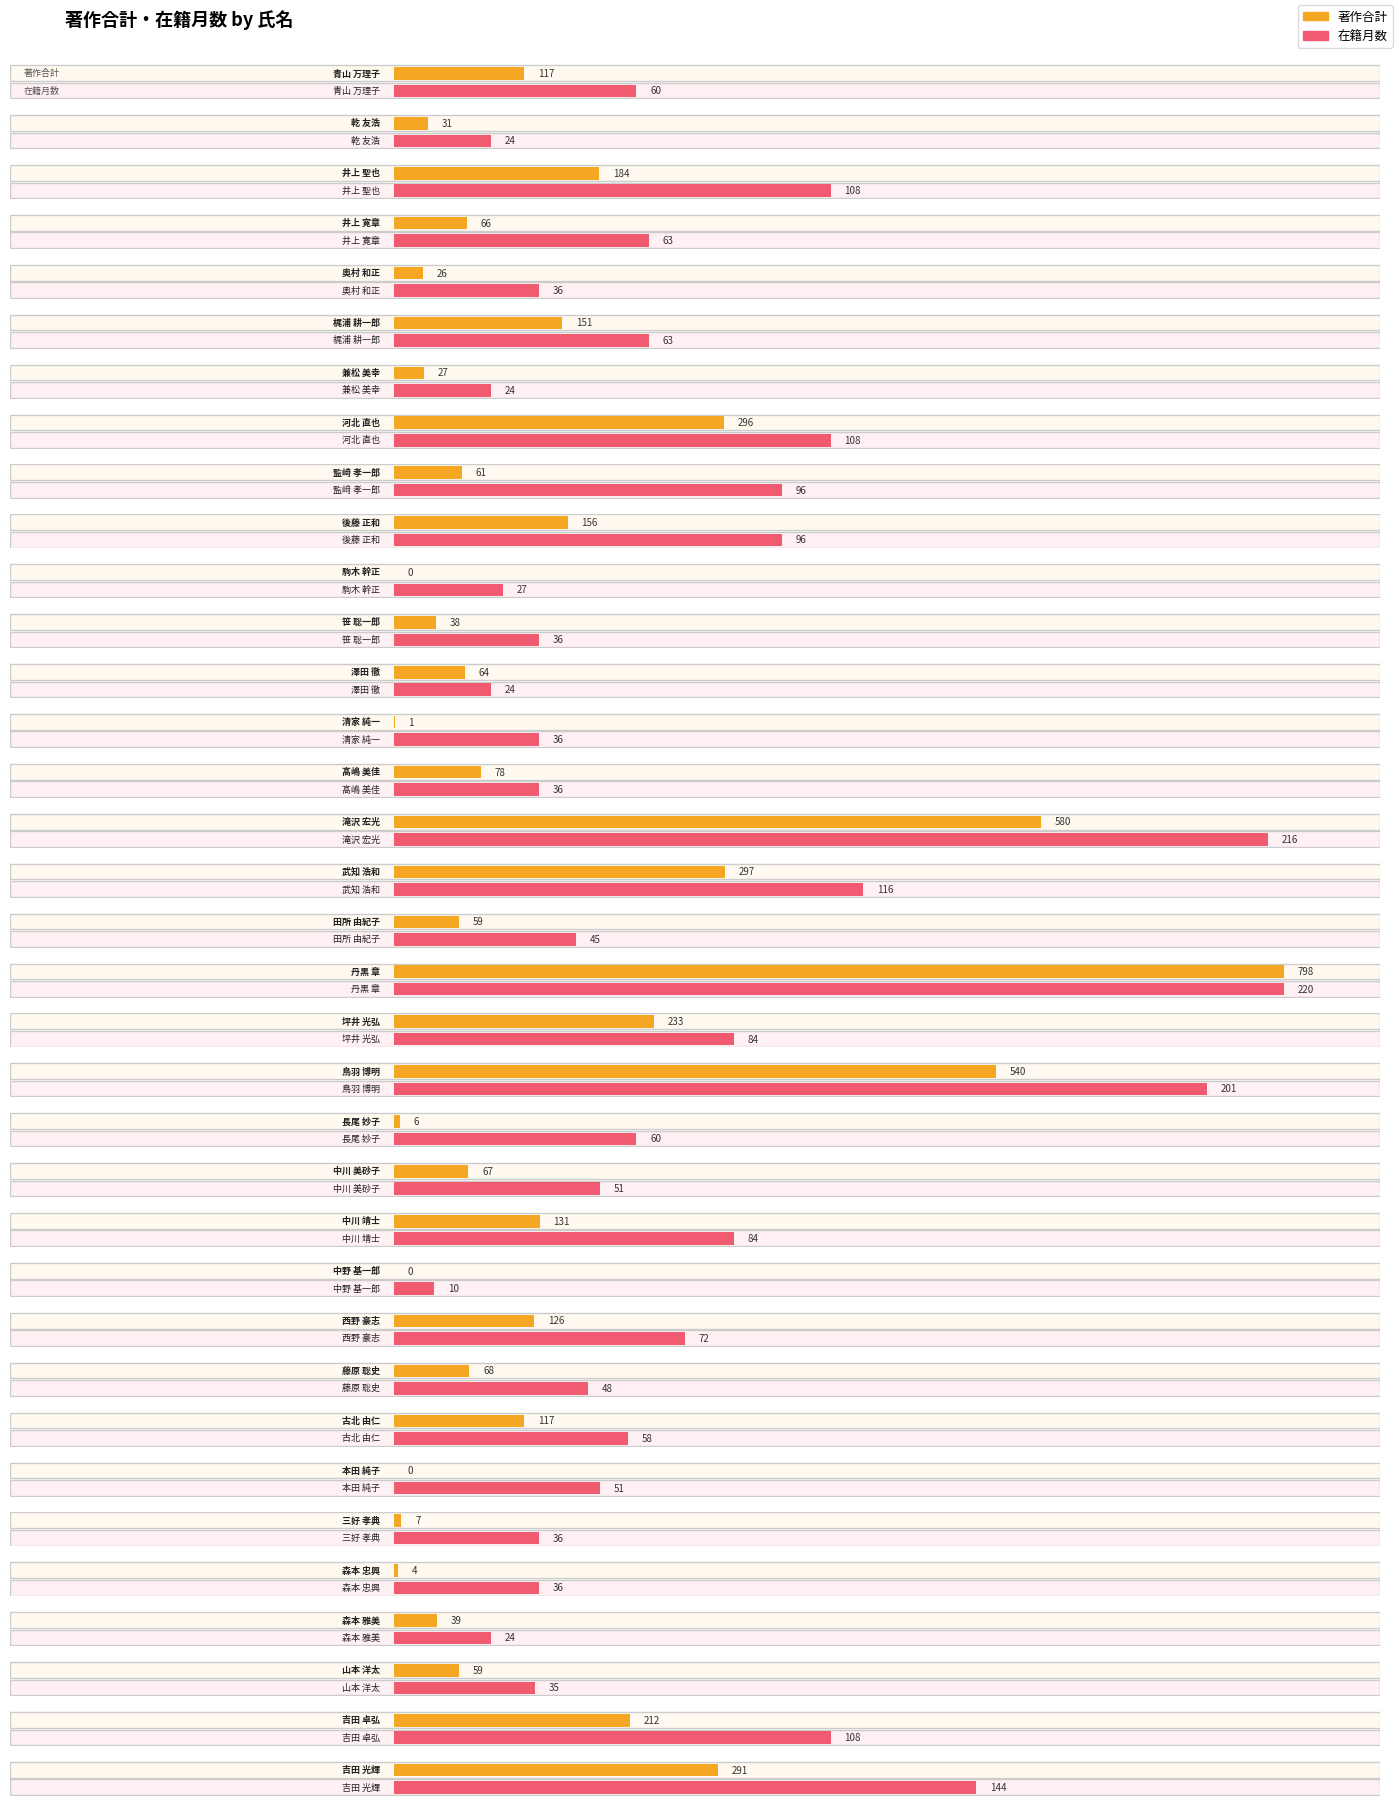

Between 後藤 正和 and 笹 聡一郎, which series saw the biggest shift?

著作合計